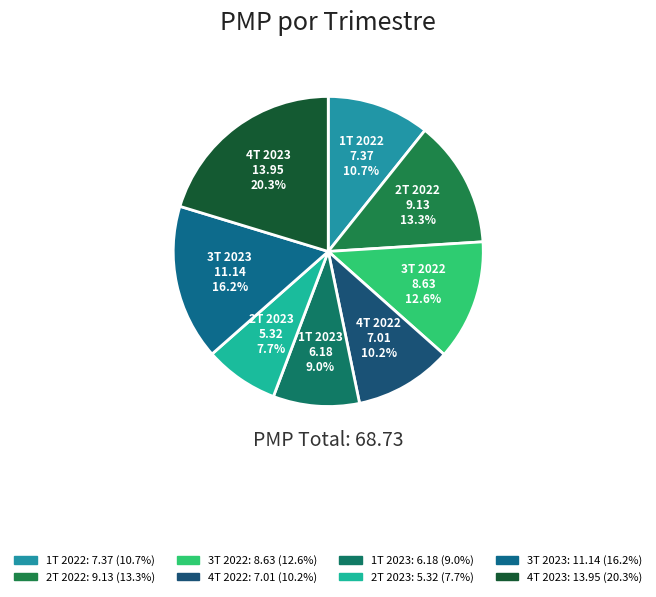

Is there a majority slice in this chart?

No